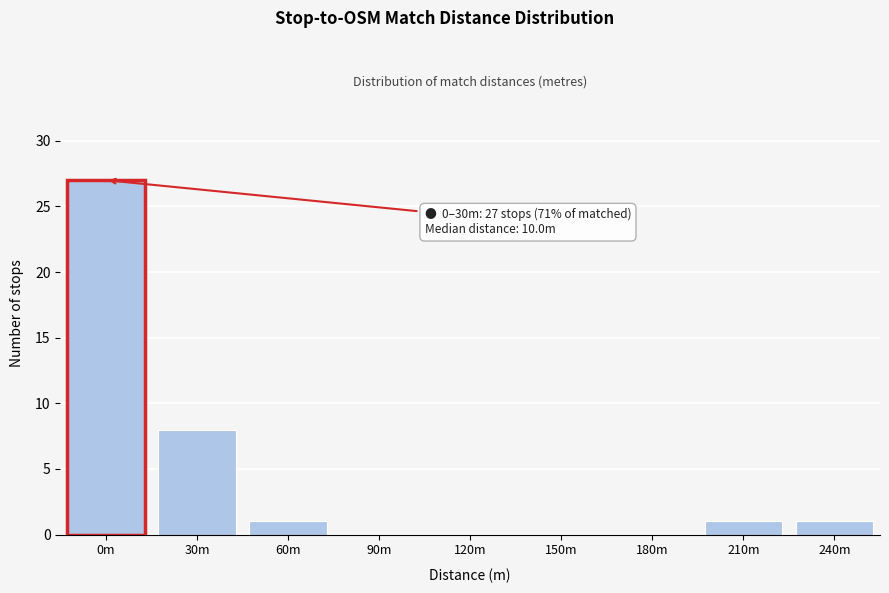

Reading left to right, list all the values displayed in this chart.

0m=27	30m=8	60m=1	90m=0	120m=0	150m=0	180m=0	210m=1	240m=1